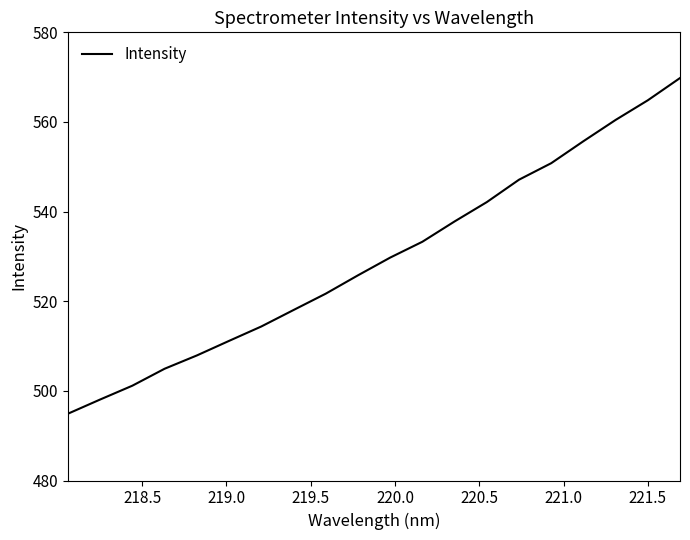

What is the greatest value displayed?

569.8